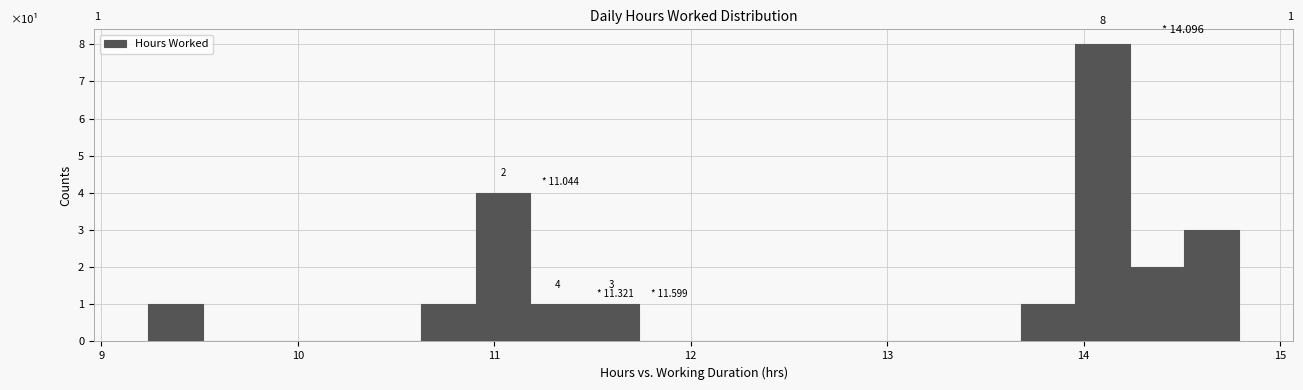

Read against the x-axis, roughly where is the centre of the tallest bar?

14.1